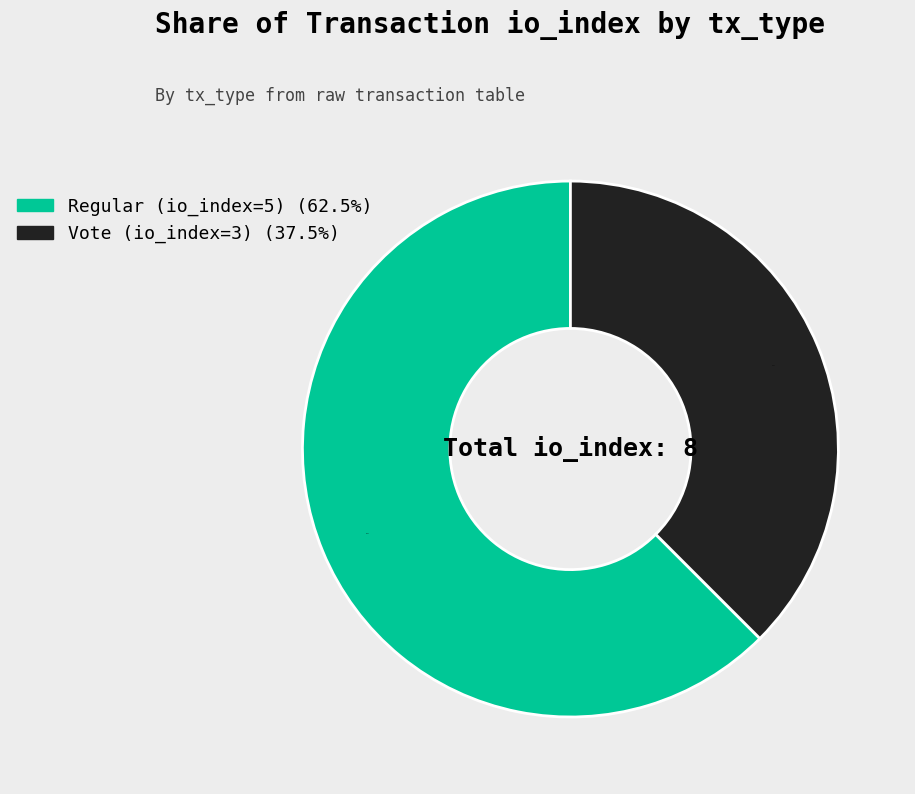

Does Vote (io_index=3) account for over 50% of the chart?

No